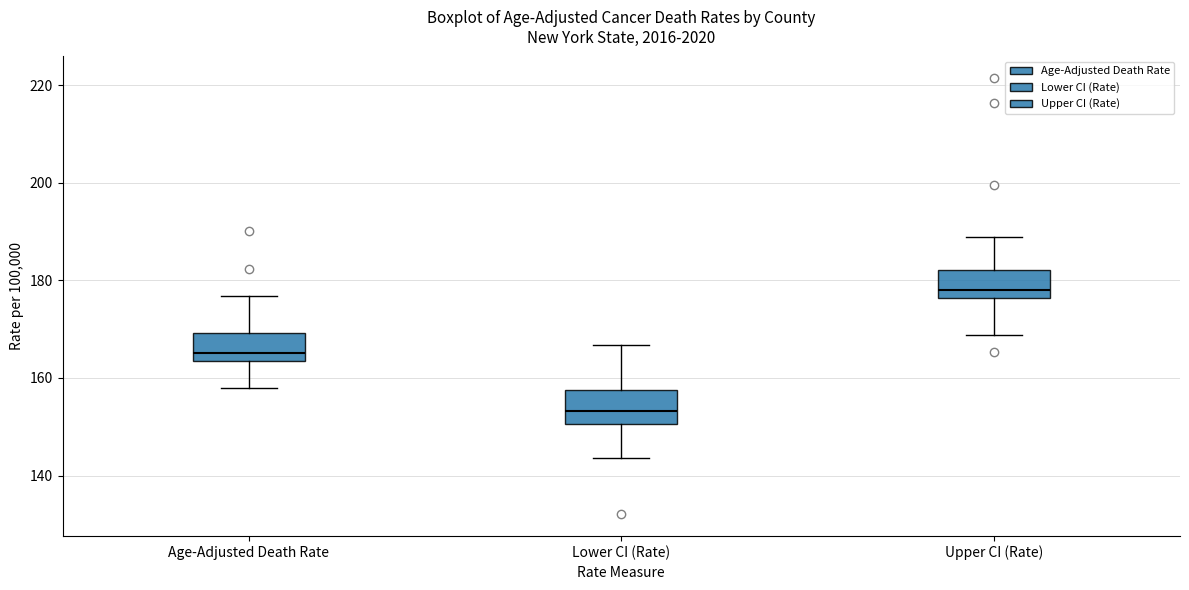

Reading left to right, transcribe this box plot: for each box, give where its median line is, the range the box spans, and where its two whiskers end, as read against the y-axis. The values are not printed on the chart, so give them approximately, as read against the axis.

Age-Adjusted Death Rate: median 166, box 164 to 170, whiskers 158 to 176
Lower CI (Rate): median 154, box 150 to 158, whiskers 144 to 166
Upper CI (Rate): median 178, box 176 to 182, whiskers 168 to 188